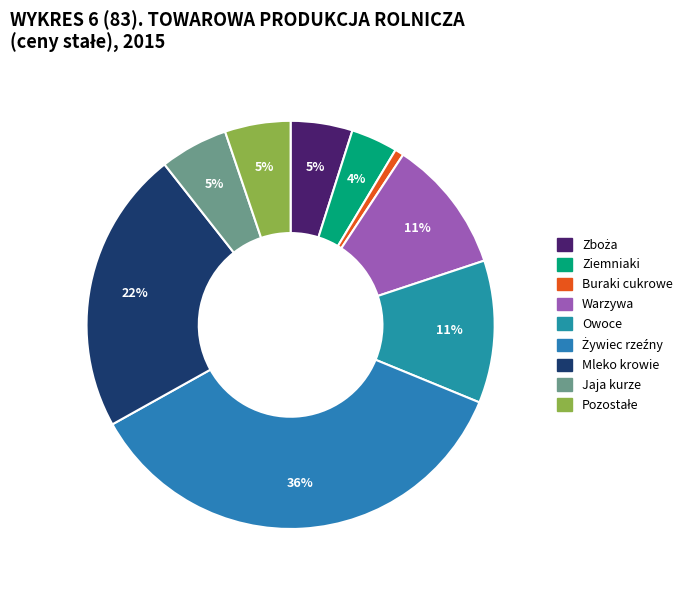

Is there any slice that represents more than half of the pie?

No